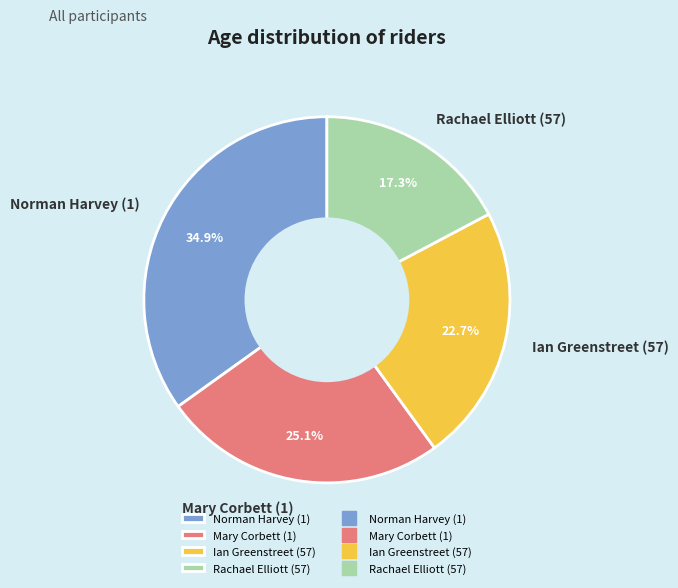

What percentage is the Ian Greenstreet (57) slice, to the nearest percent?

23%